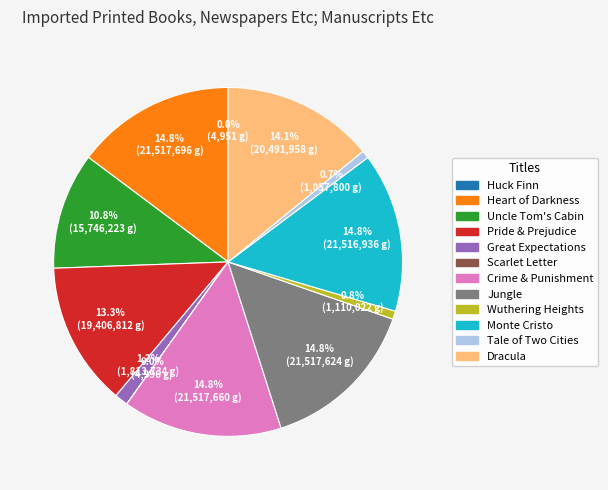

Is there a majority slice in this chart?

No